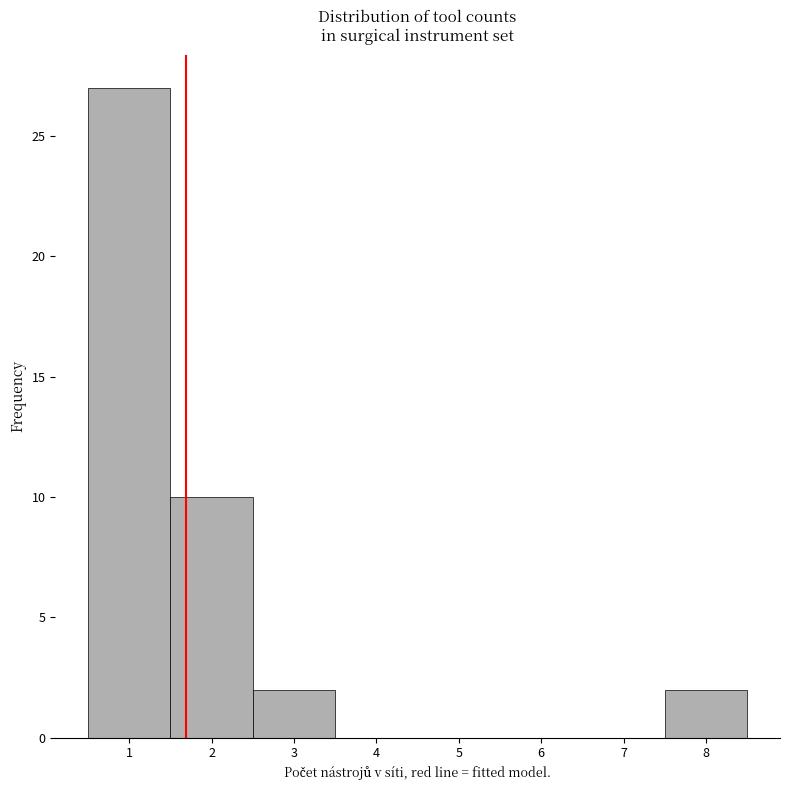

Reading left to right, transcribe this chart: for each bar, give the range it covers on the x-axis and its height. The values are not printed on the chart, so give them approximately, as read against the axis.

0.5 to 1.5: 27
1.5 to 2.5: 10
2.5 to 3.5: 2
3.5 to 4.5: 0
4.5 to 5.5: 0
5.5 to 6.5: 0
6.5 to 7.5: 0
7.5 to 8.5: 2